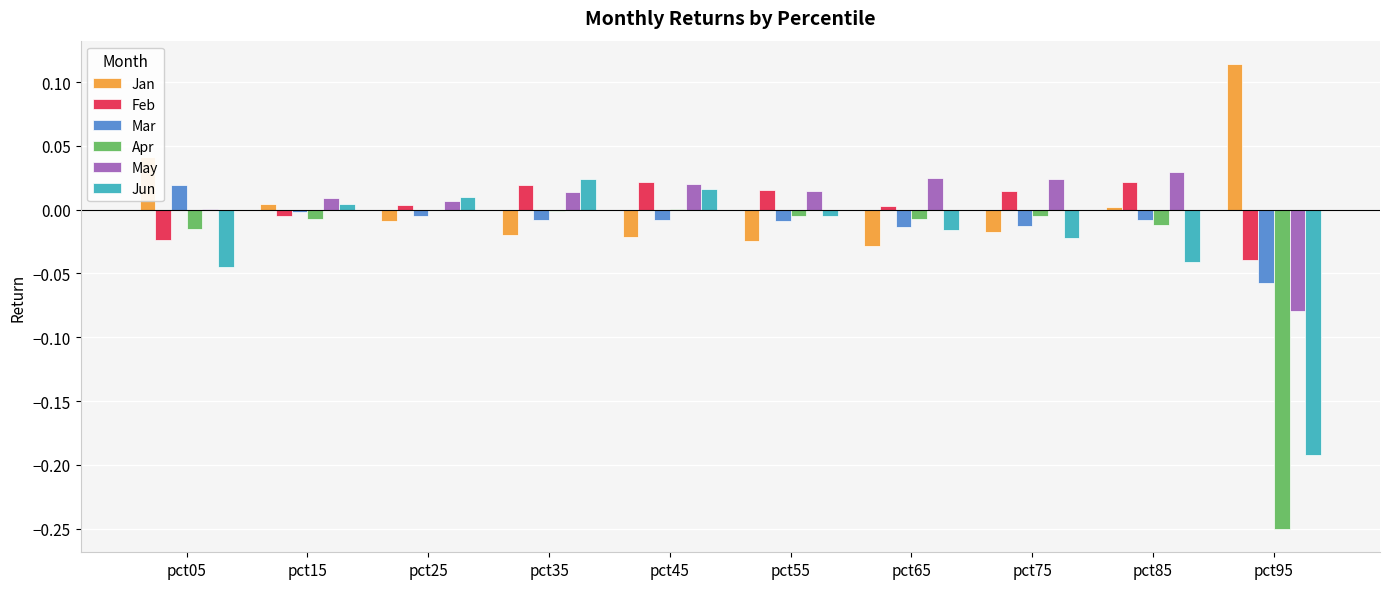

Where is May nearest to the value 0?

pct05